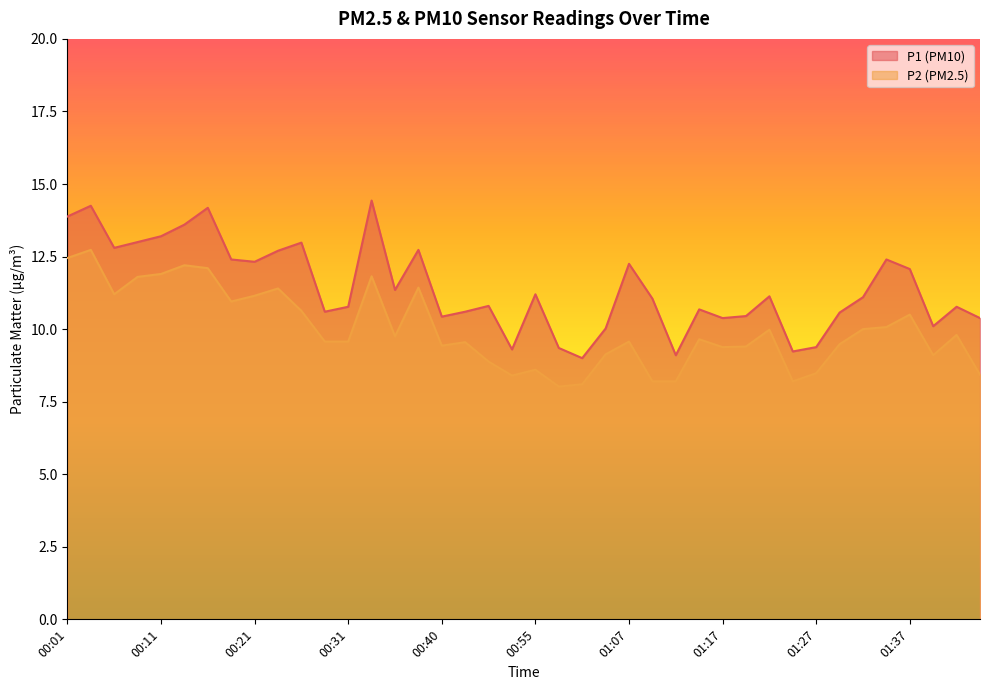

List the series in order of their peak value, highest first.

P1 (PM10), P2 (PM2.5)